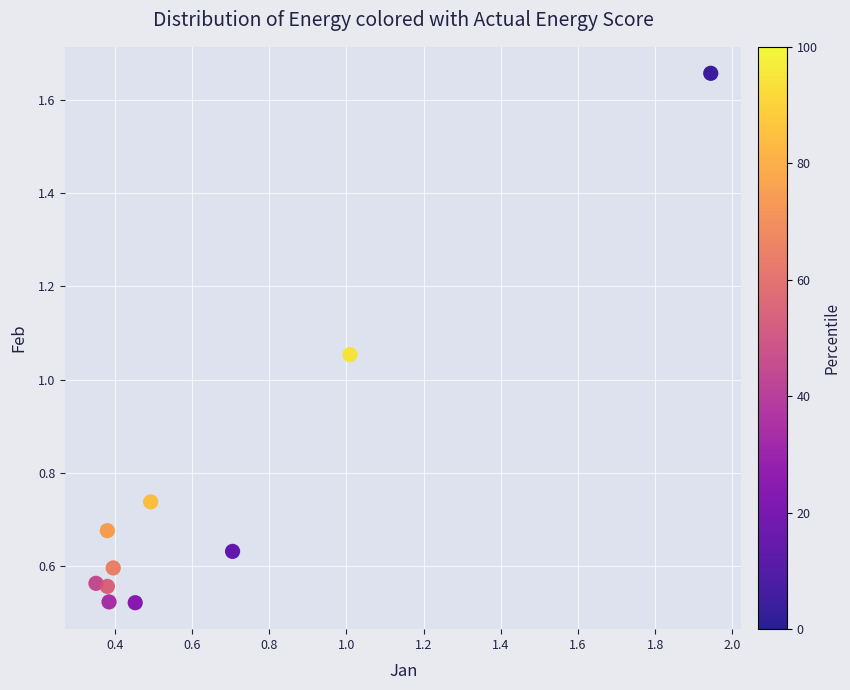

What is the average Y value?

0.8